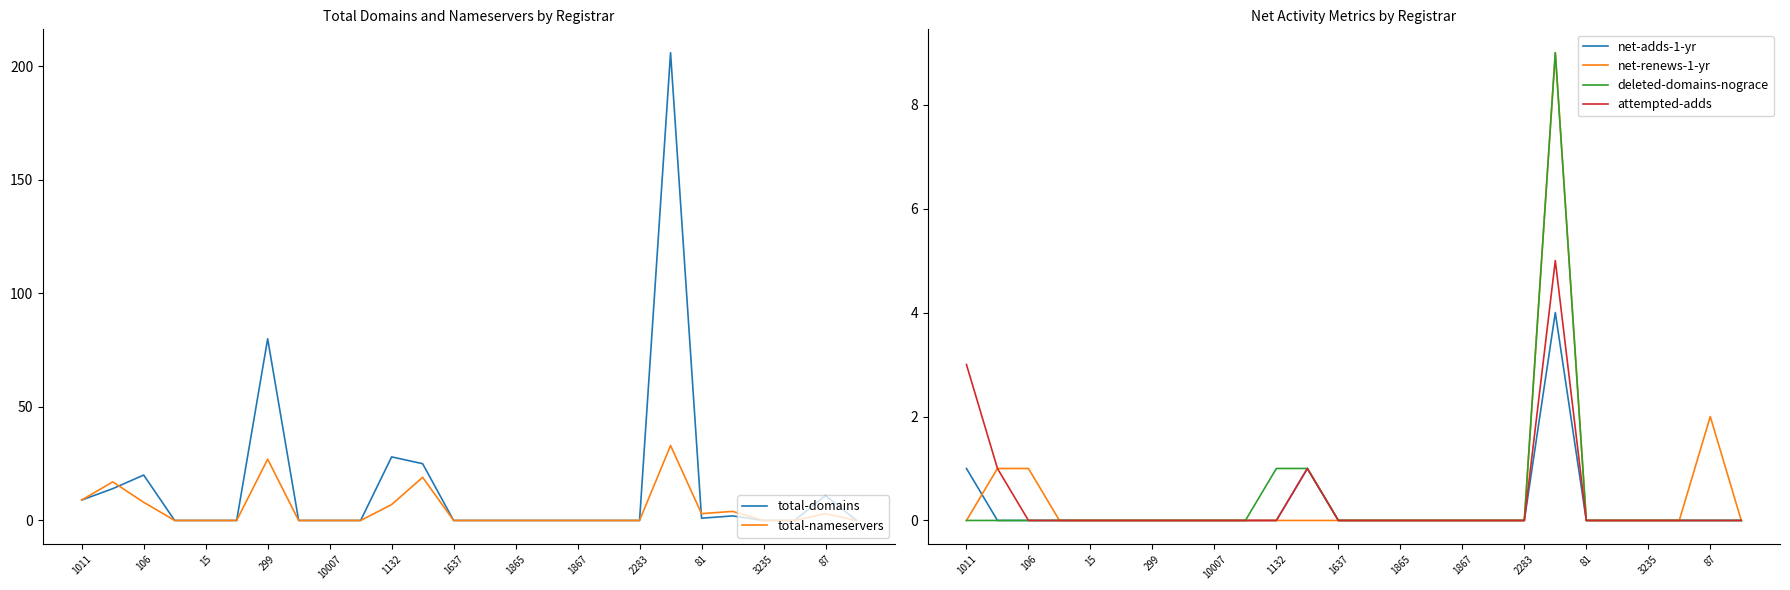

What is the difference between the maximum and minimum values in the attempted-adds series?

5